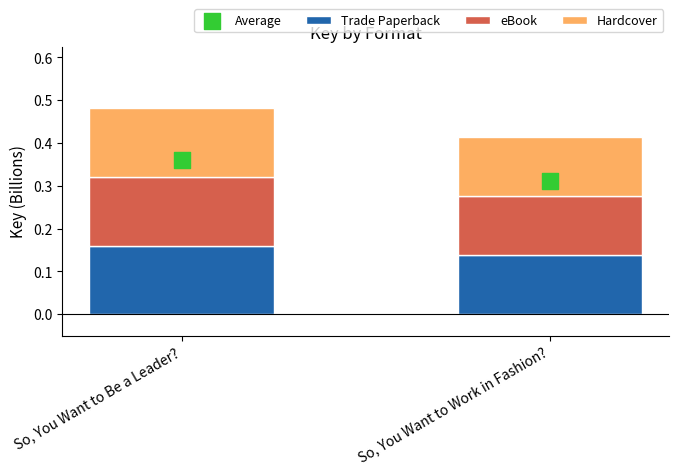

At which category is the sum across all series the highest?

So, You Want to Be a Leader?